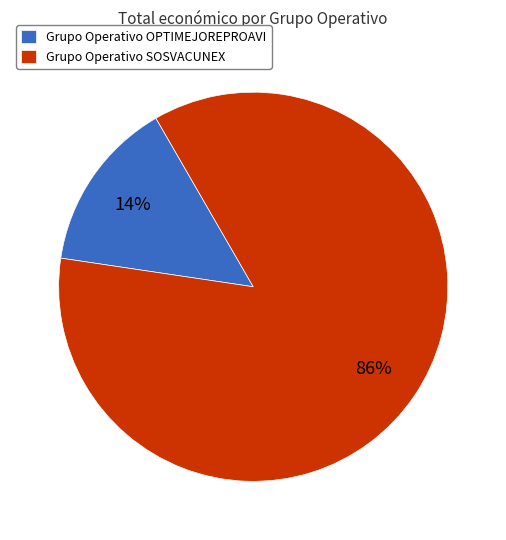

How many slices are in this pie chart?

2